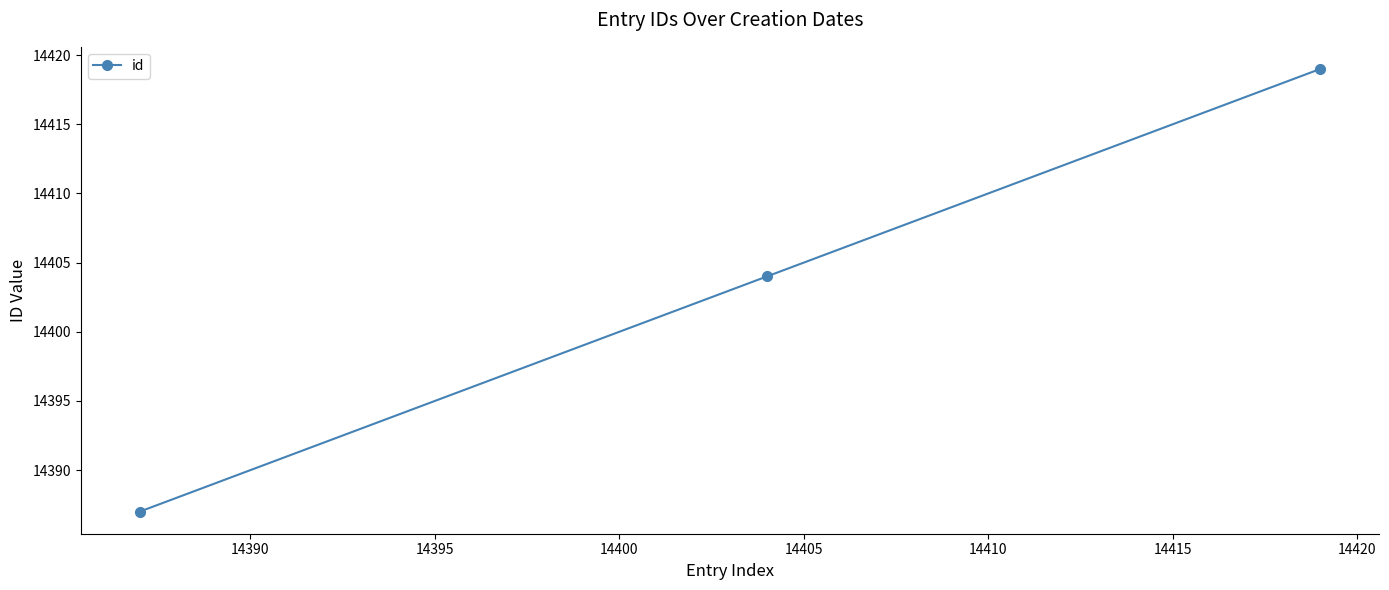

Reading left to right, transcribe all the data shown in this chart.

14387	14404	14419